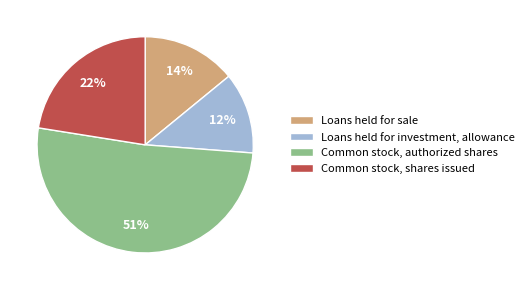

Rank the categories by value from highest to lowest.

Common stock, authorized shares, Common stock, shares issued, Loans held for sale, Loans held for investment, allowance